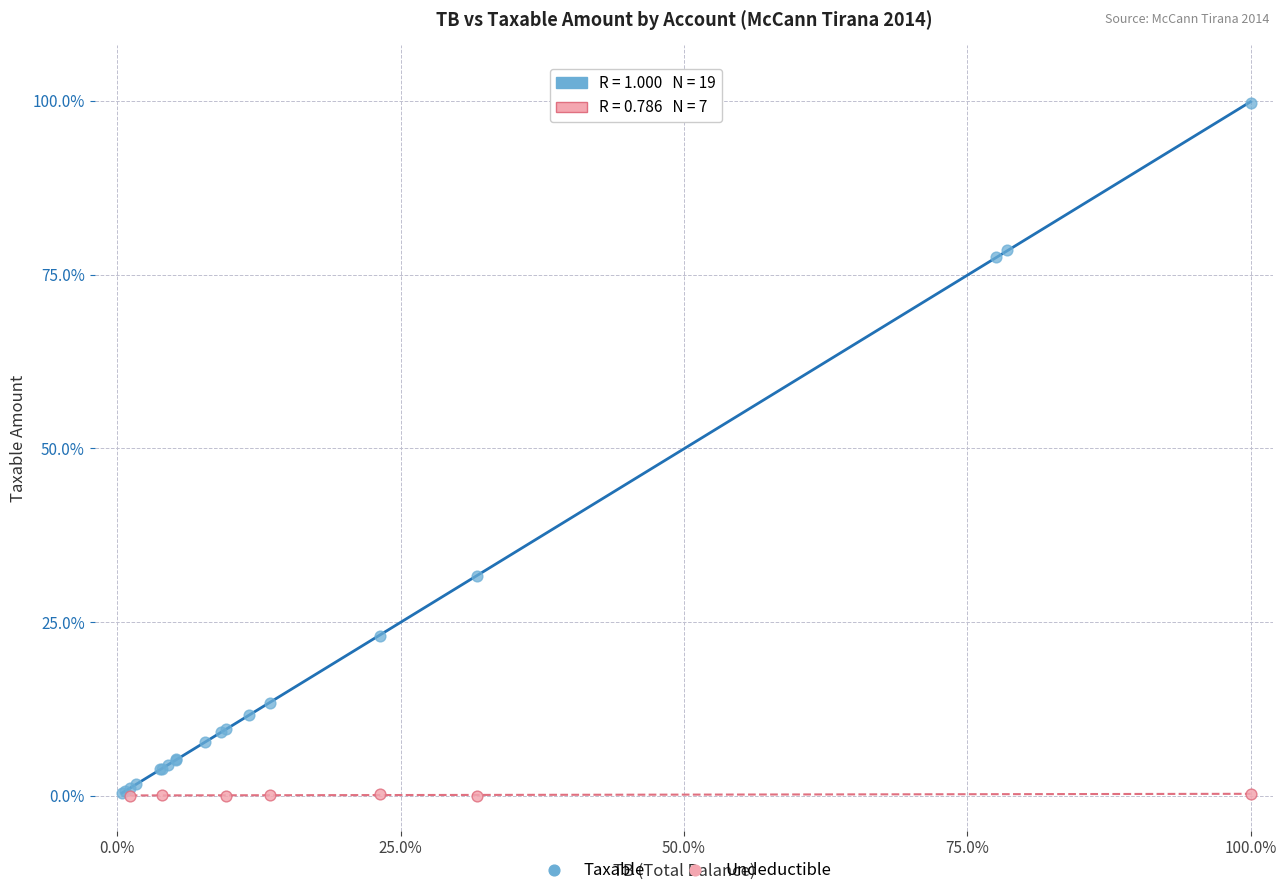

Which series has the largest Y range (max minus min)?

Taxable